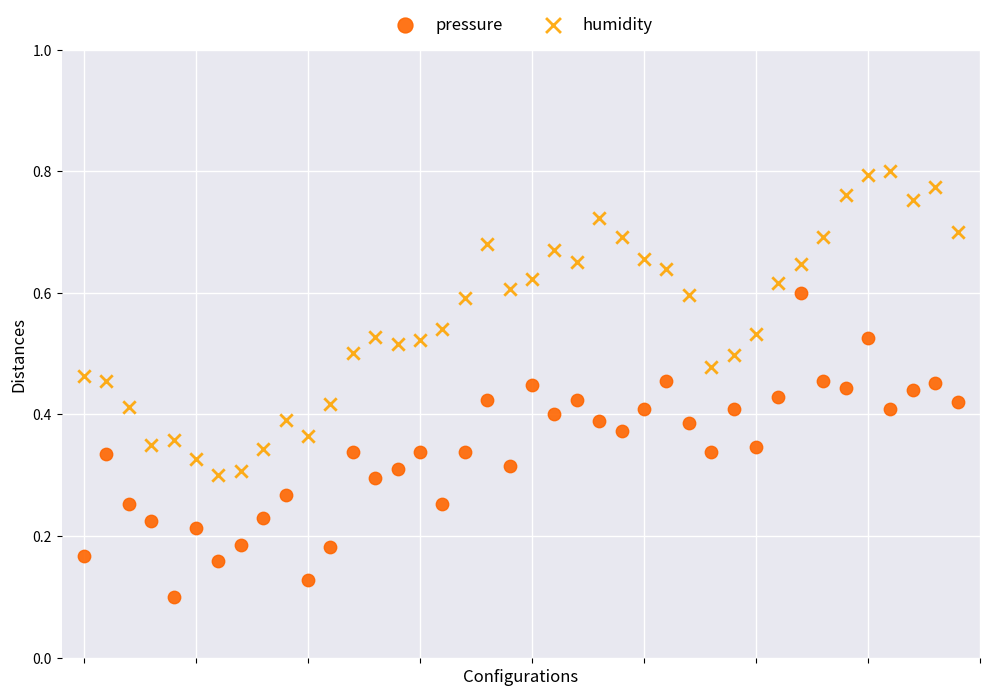

Which series contains the highest Y value?

humidity